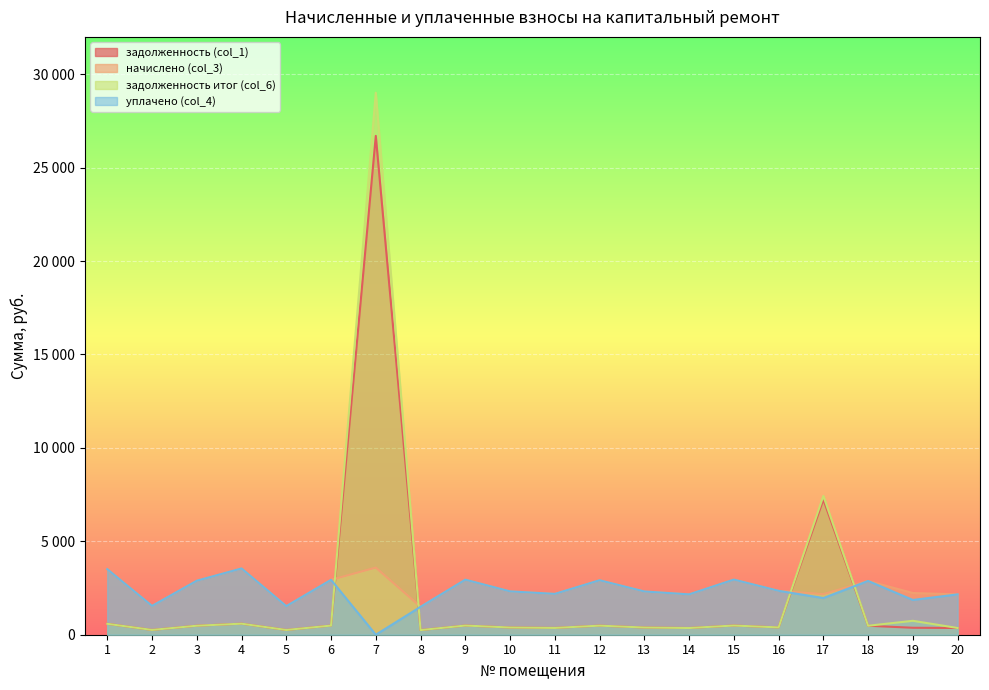

What is the spread (max minus min) of values at 17?

5462.9